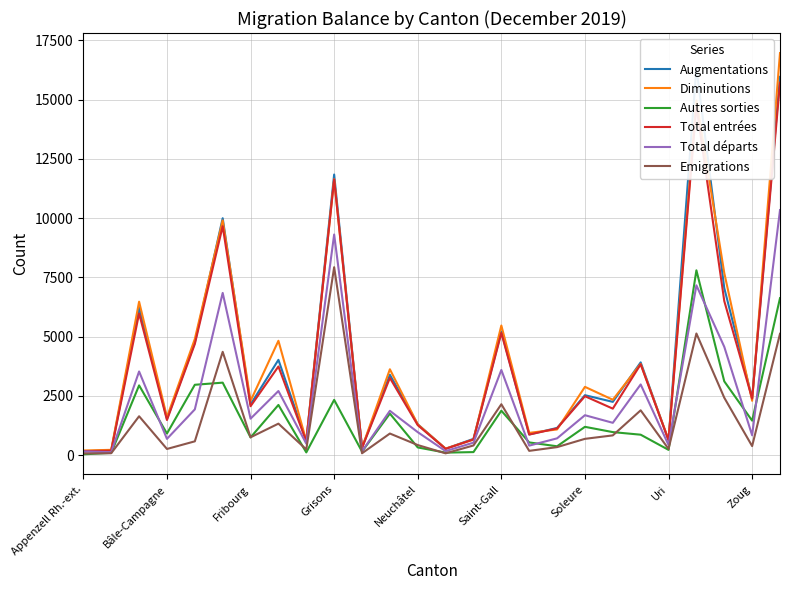

At how many categories does at least one series exceed 3439?

11